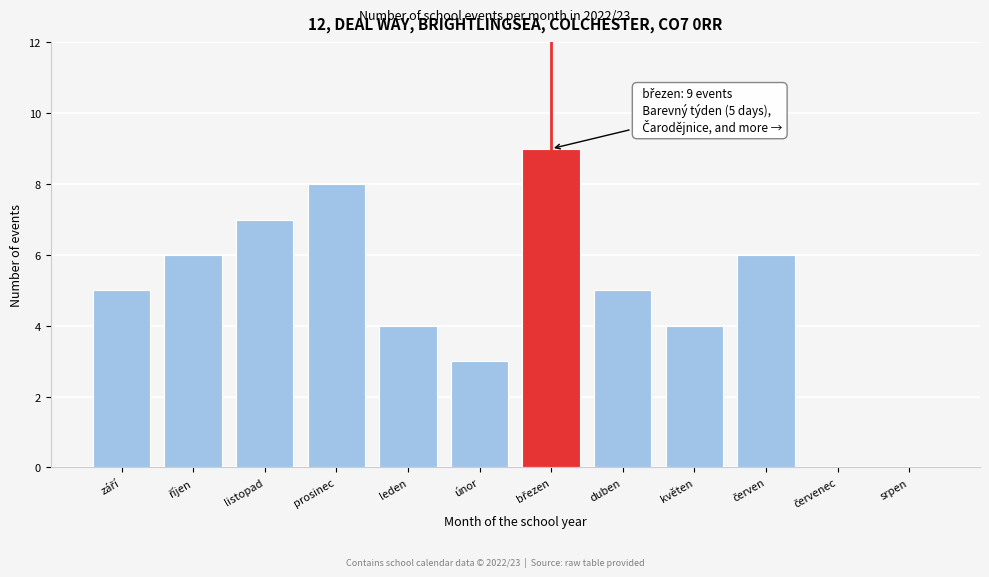

What is the maximum value shown in the chart?

9